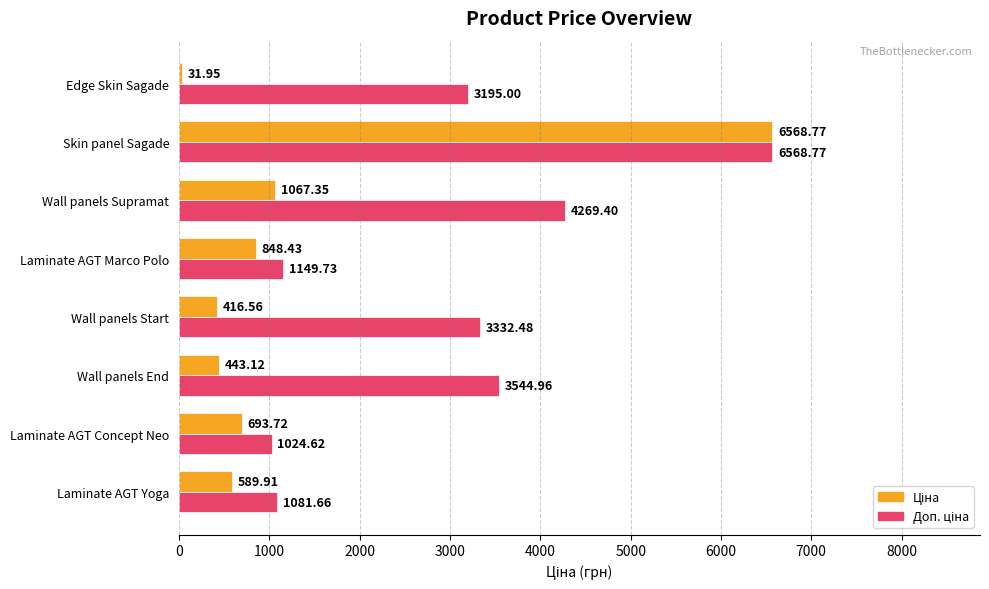

At which category is the sum across all series the highest?

Skin panel Sagade